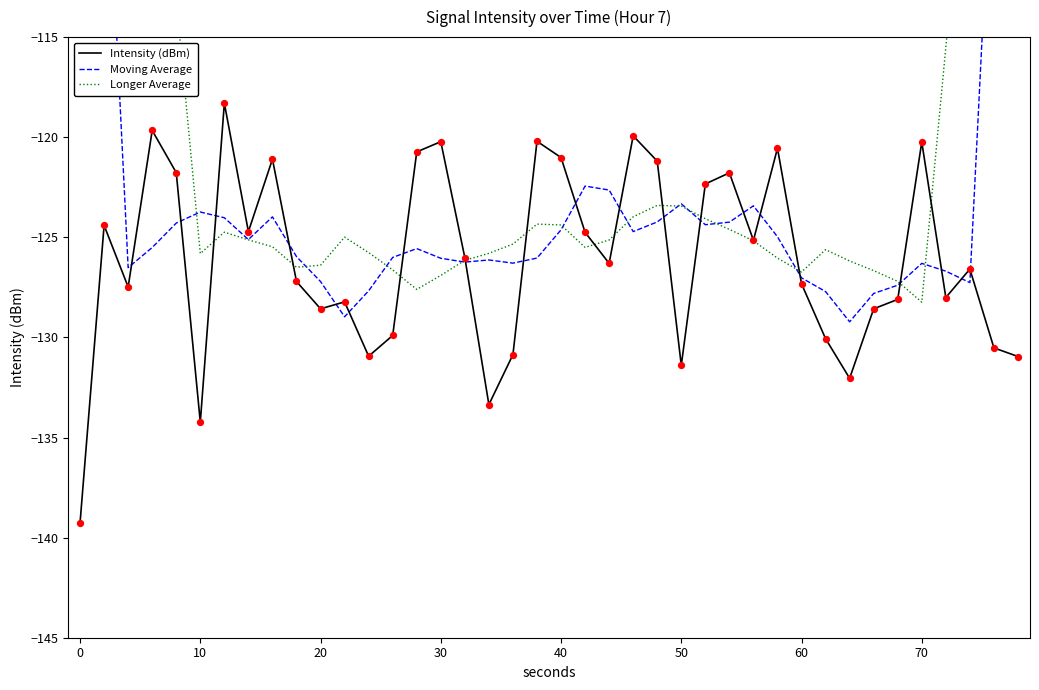

True or false: Intensity (dBm) has a value of -134.2 at 10.

True